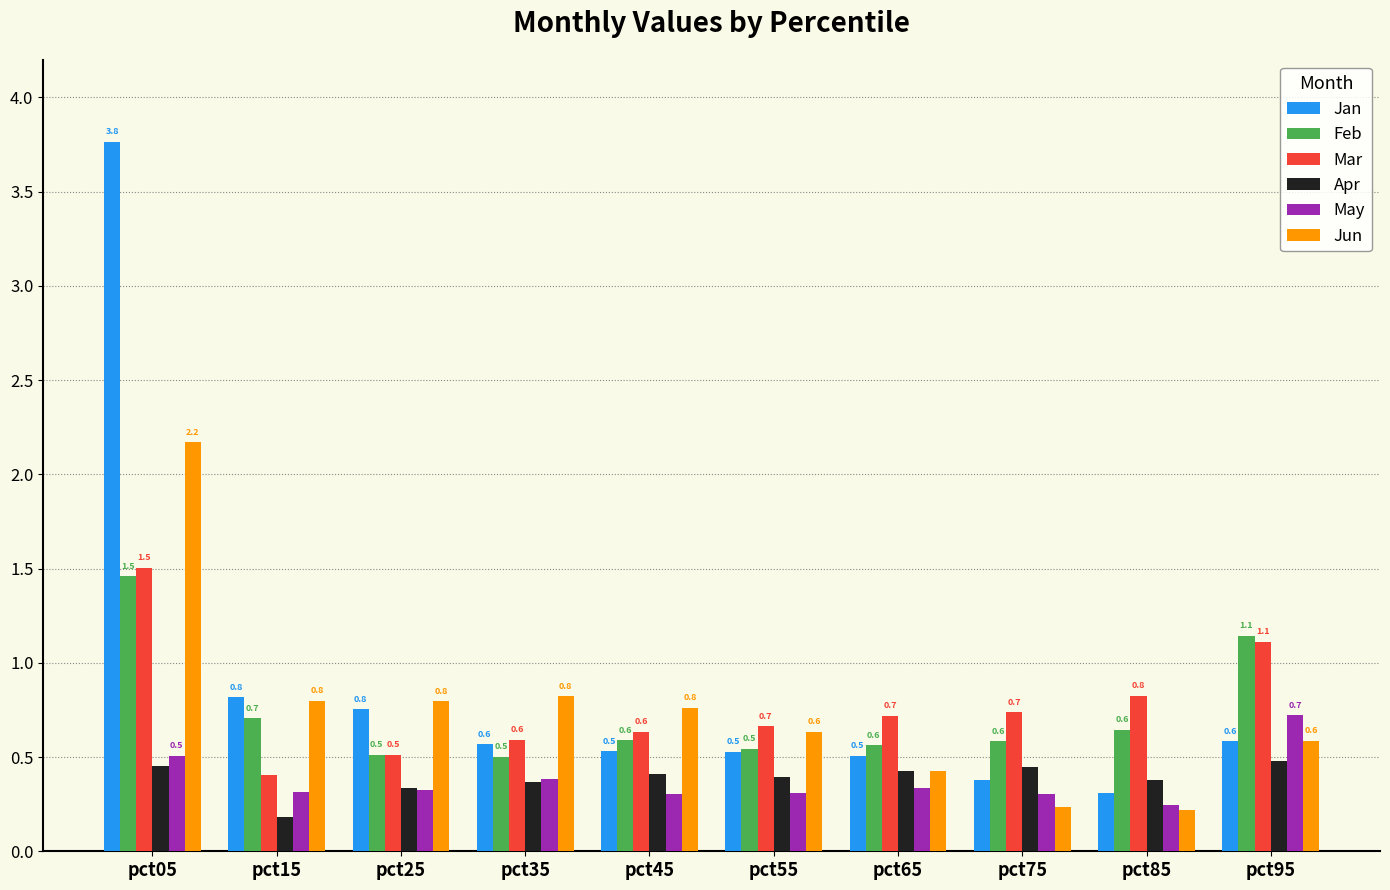

True or false: May has a value of 0.2 at pct65.

False